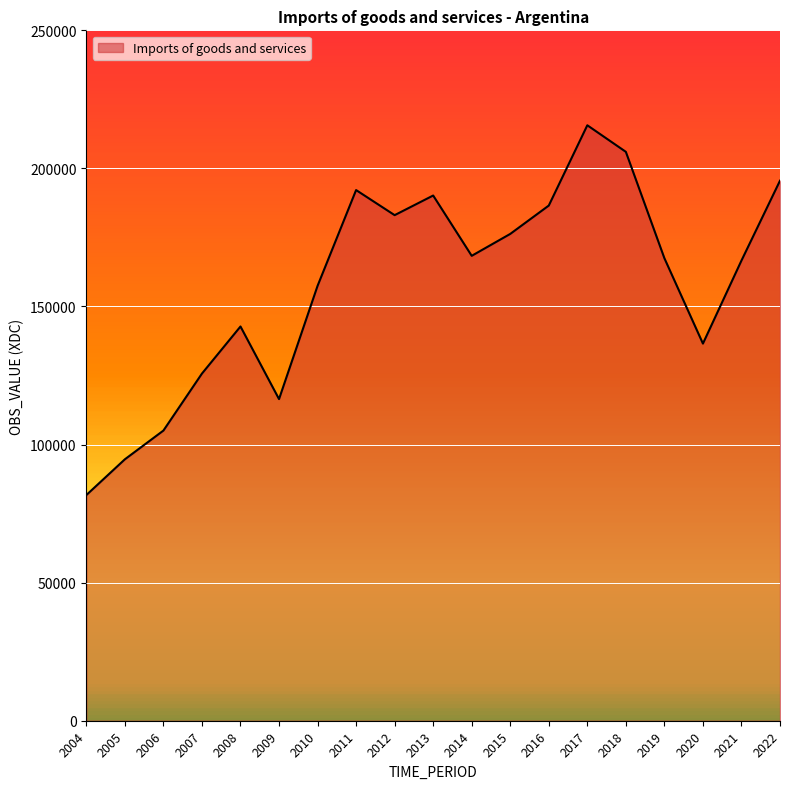

How many lines are shown in the chart?

1